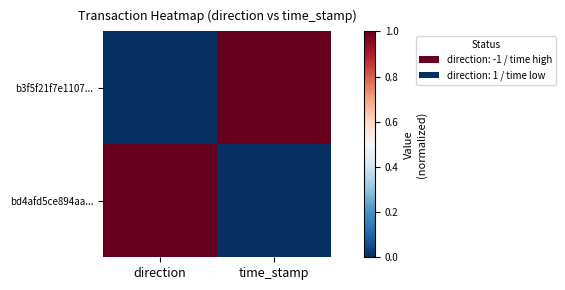

Reading right to left, transcribe all the data shown in this chart.

b3f5f21f7e1107...: time_stamp=1	direction=0
bd4afd5ce894aa...: time_stamp=0	direction=1